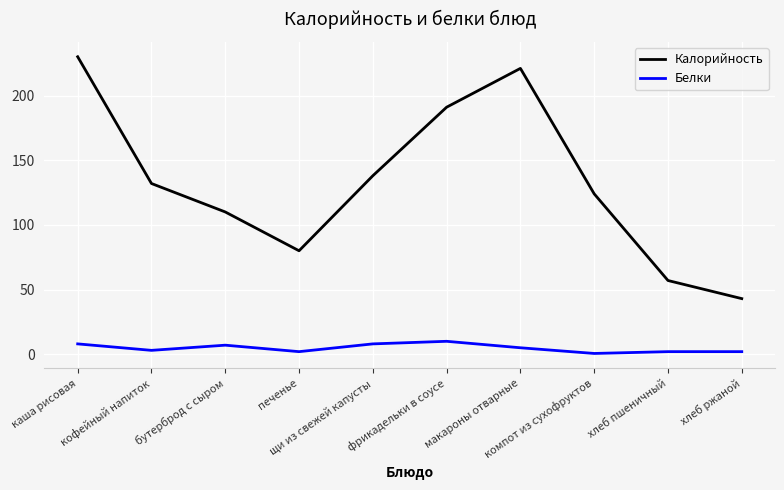

Is it true that Белки equals 10.0 at фрикадельки в соусе?

True